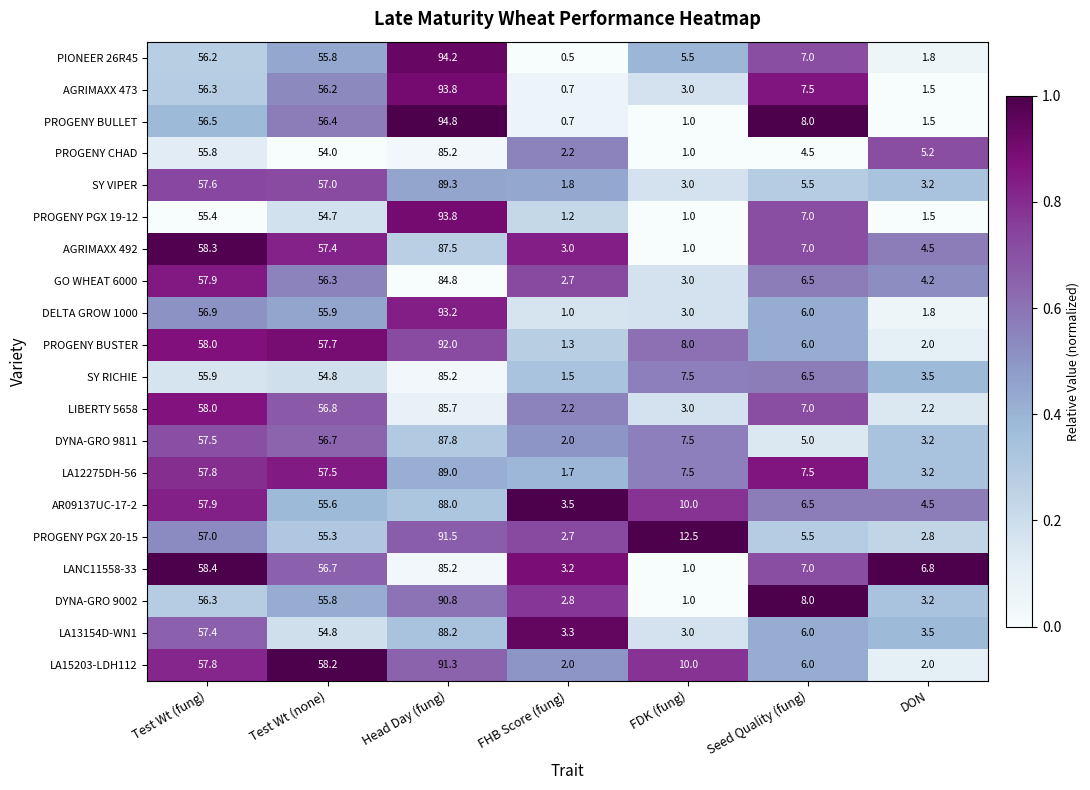

True or false: AGRIMAXX 473 has a value of 0.7 at FHB Score (fung).

True